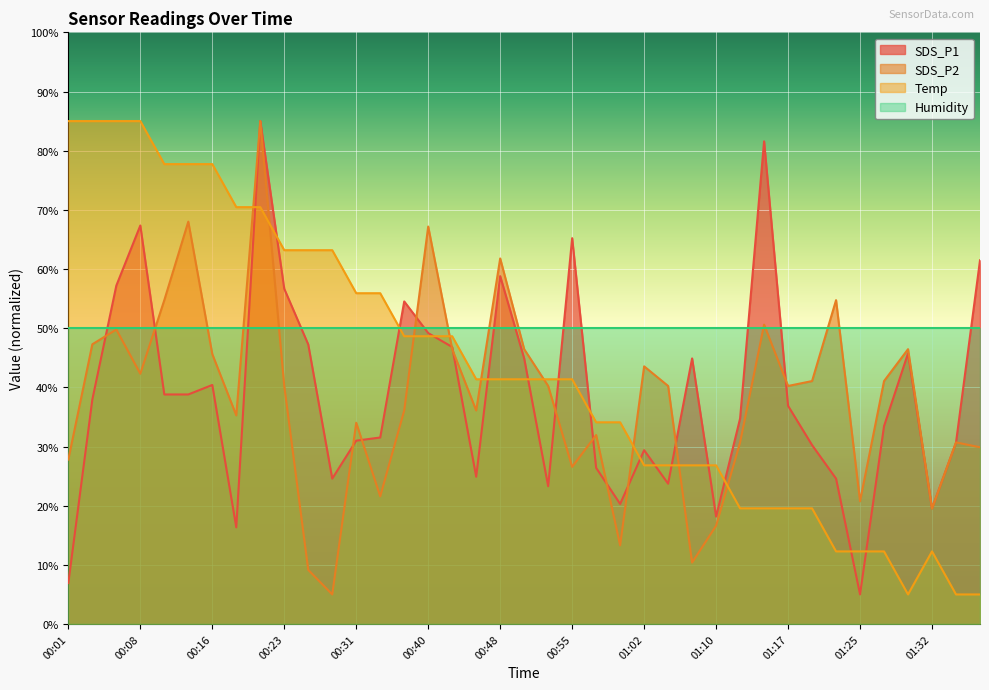

Between 00:58 and 01:20, which is larger?

01:20